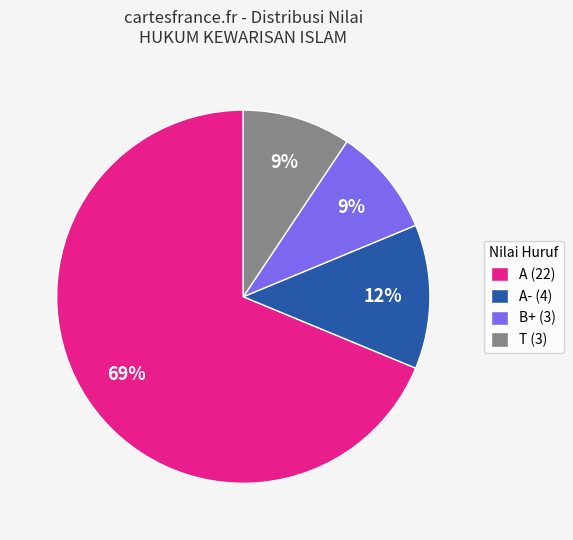

How many segments does this pie chart have?

4